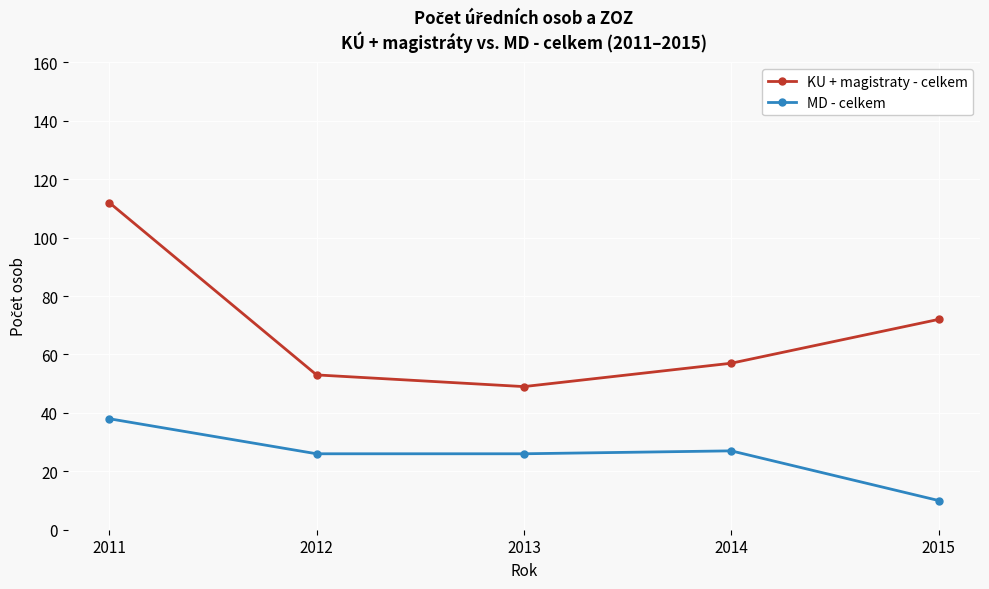

How many series are shown in this chart?

2